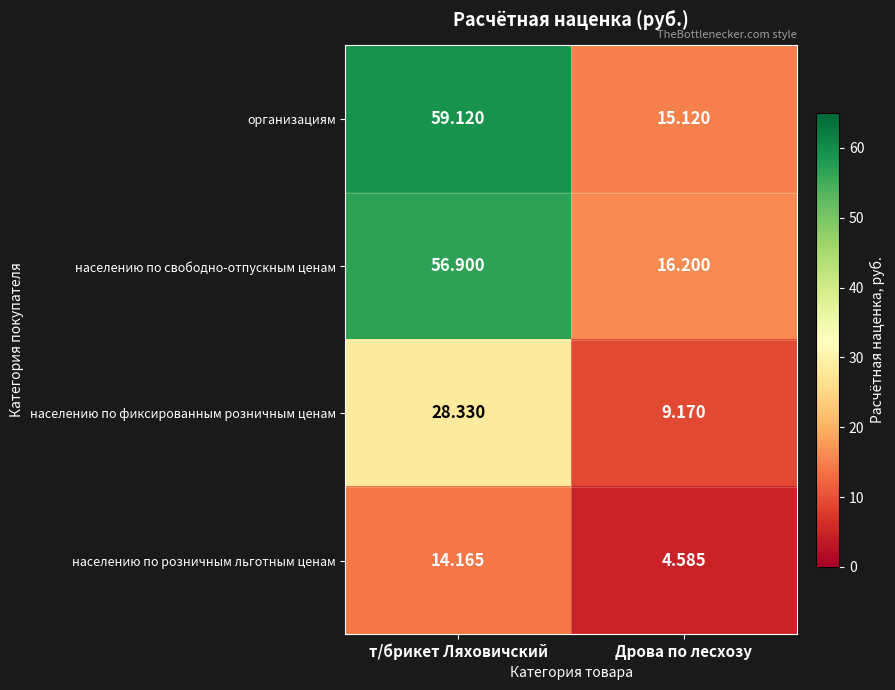

Which series has the largest range (max minus min)?

организациям